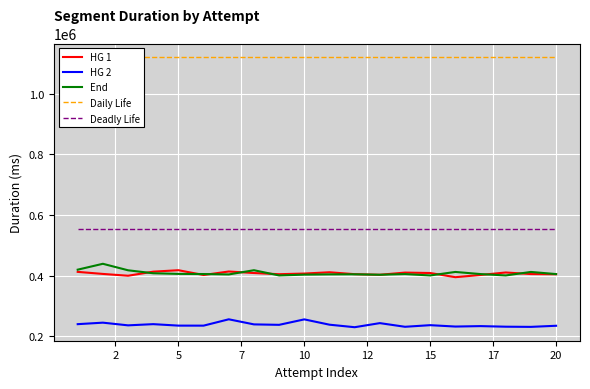

At how many categories does at least one series exceed 269892?

20